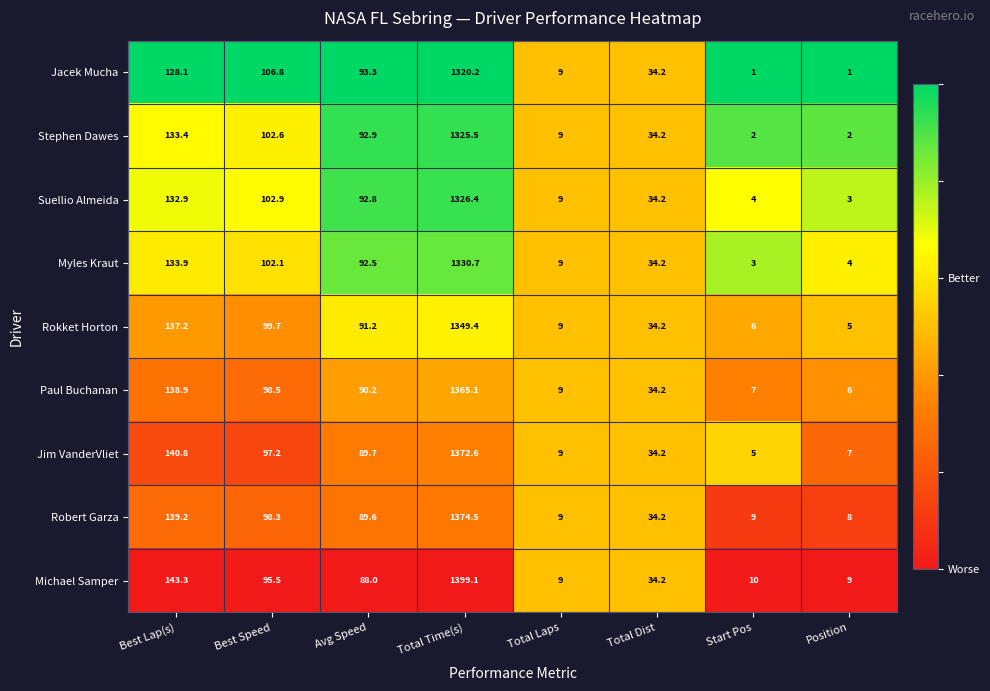

What is the approximate value of Michael Samper at Total Laps?

9.0